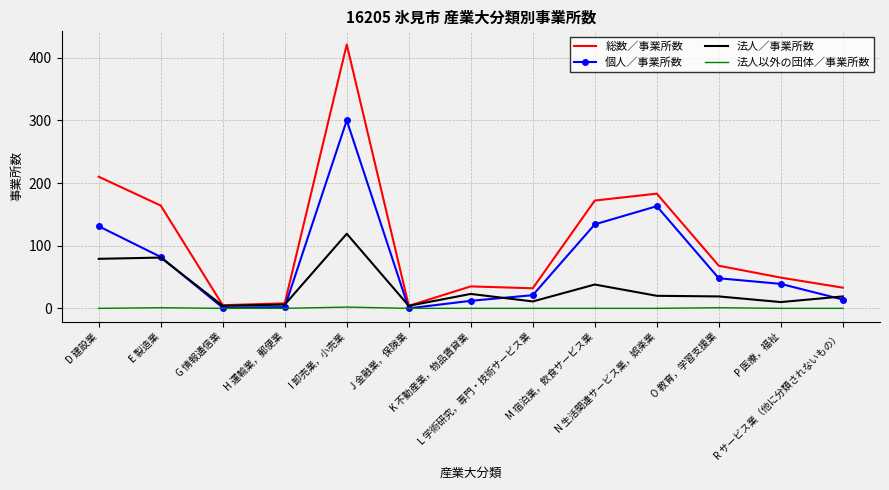

What is the maximum value for 法人／事業所数?

119